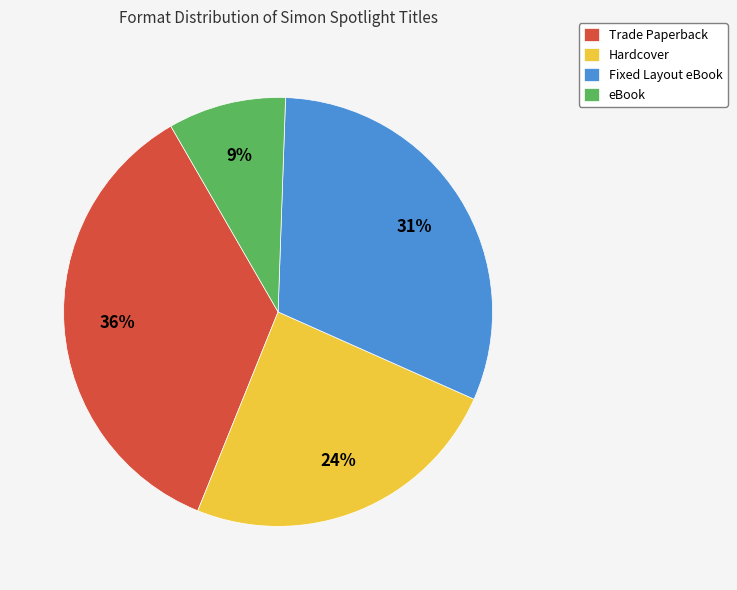

Approximately how many times larger is the value at eBook compared to Fixed Layout eBook?

0.3